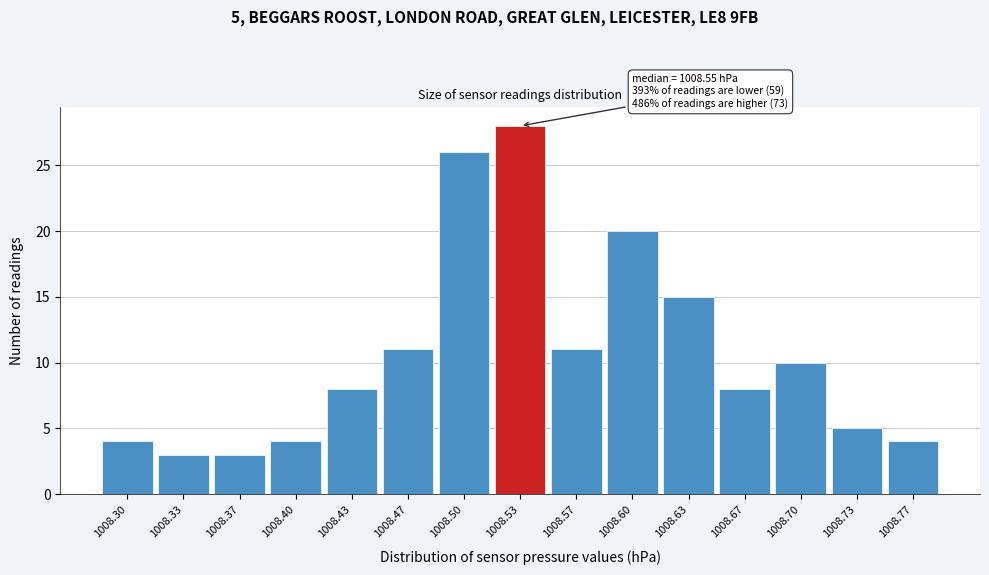

Reading left to right, list all the values displayed in this chart.

4	3	3	4	8	11	26	28	11	20	15	8	10	5	4